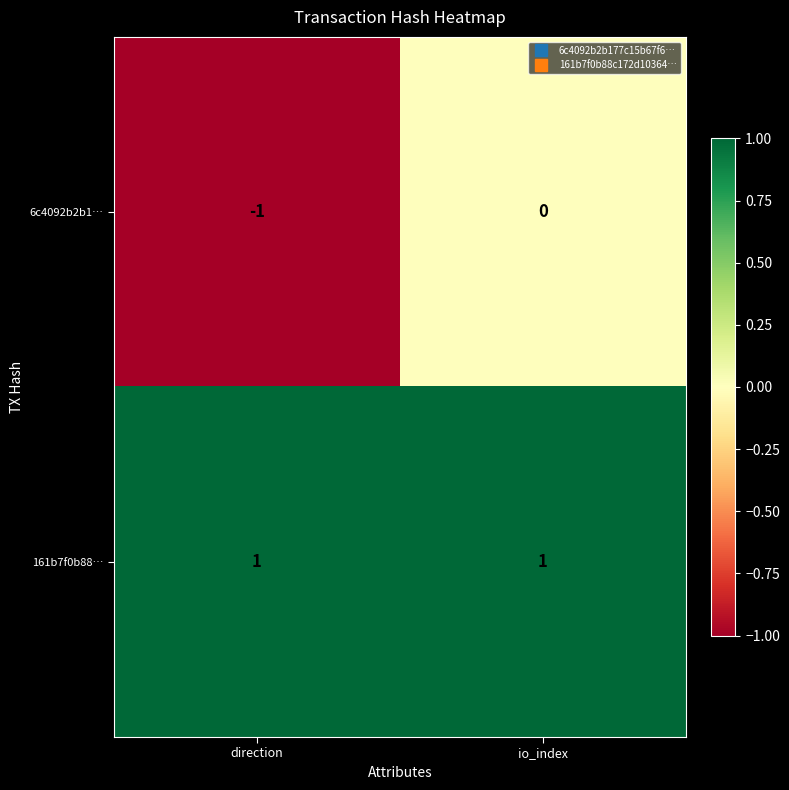

Rank the series by their maximum value, from highest to lowest.

161b7f0b88…, 6c4092b2b1…